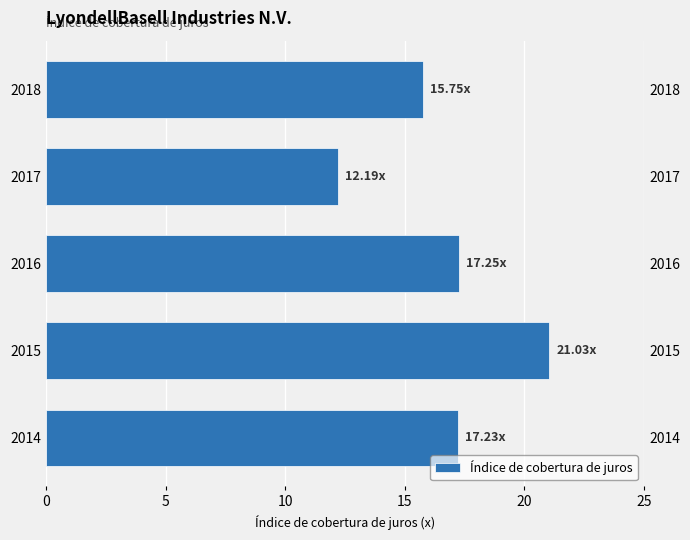

Reading left to right, transcribe all the data shown in this chart.

17.2	21.0	17.2	12.2	15.8